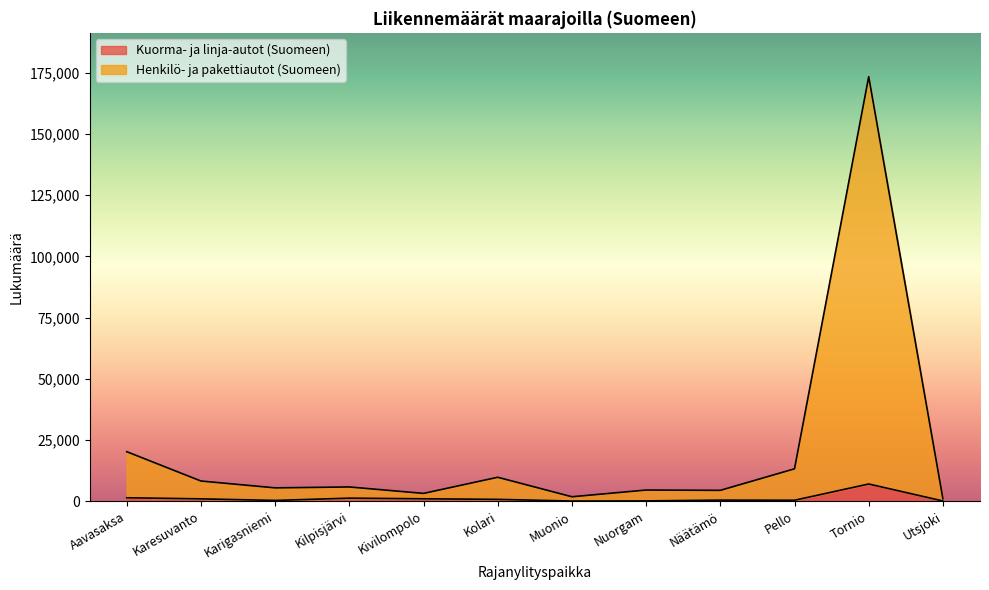

What is the label of the 3rd point from the left?

Karigasniemi